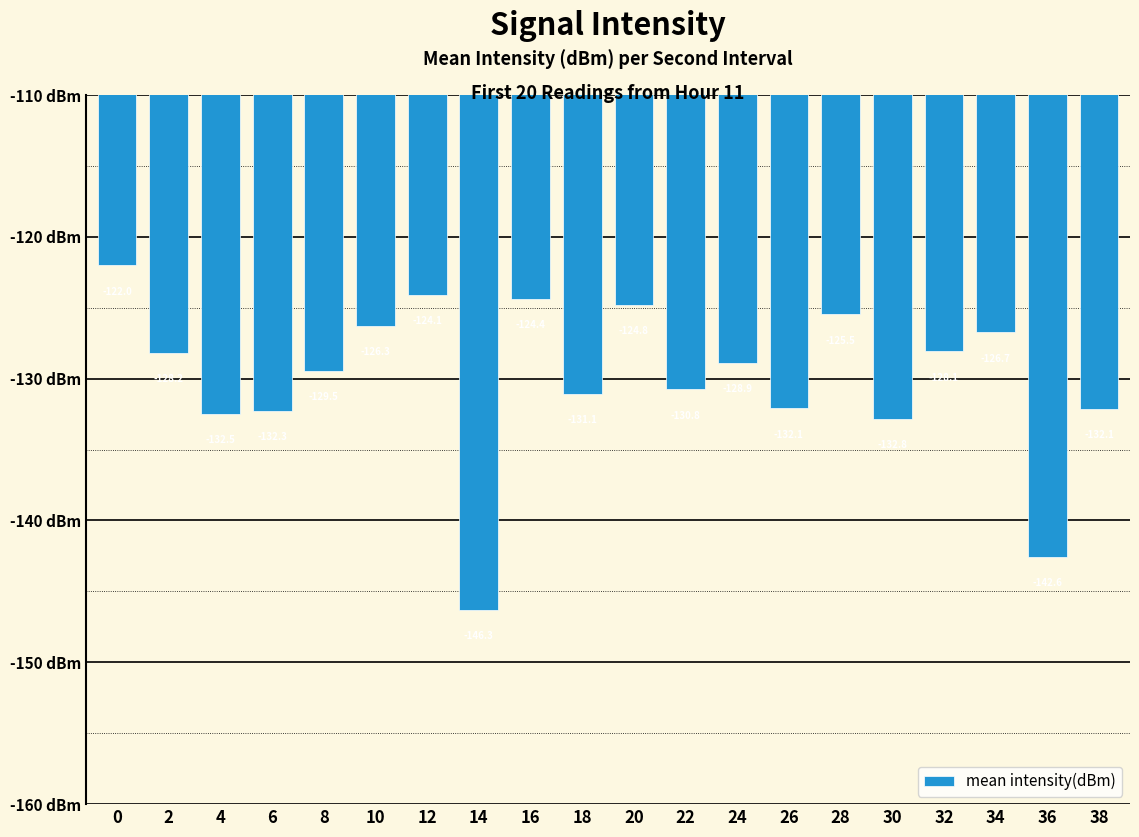

Read the value at 30.

-132.8